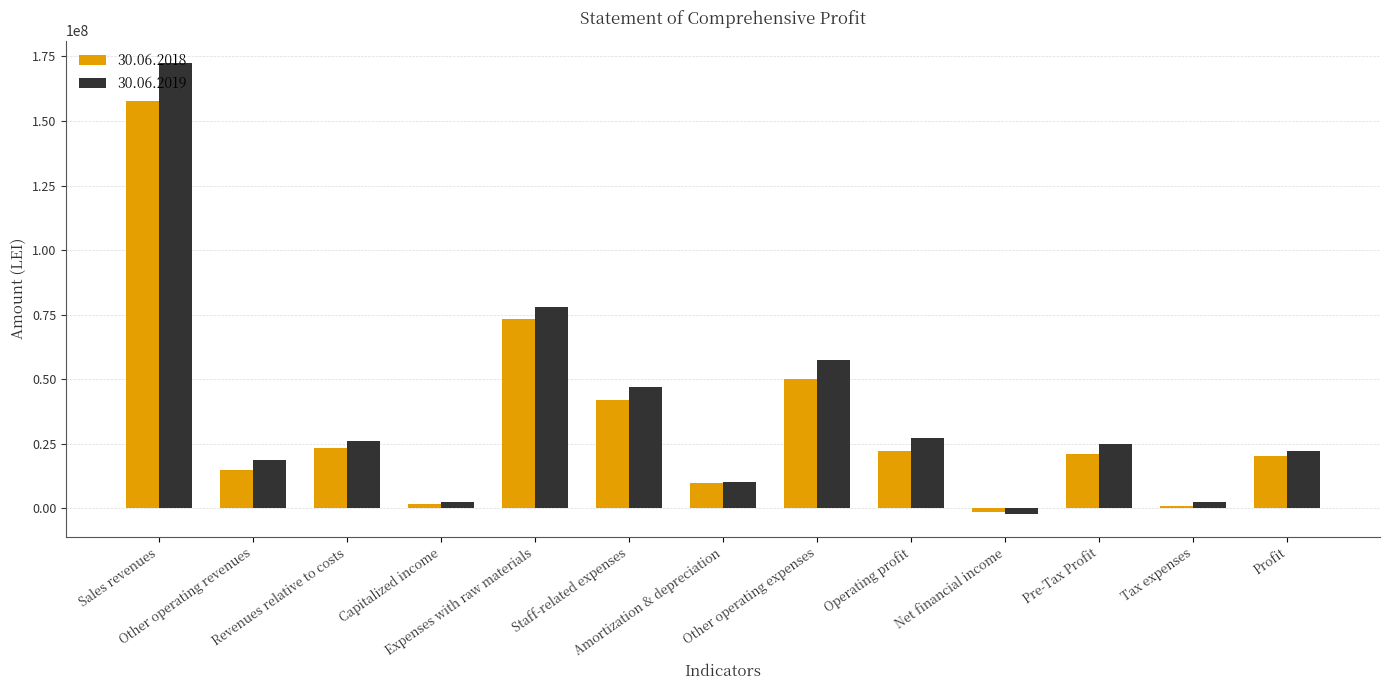

Which series has the largest range (max minus min)?

30.06.2019